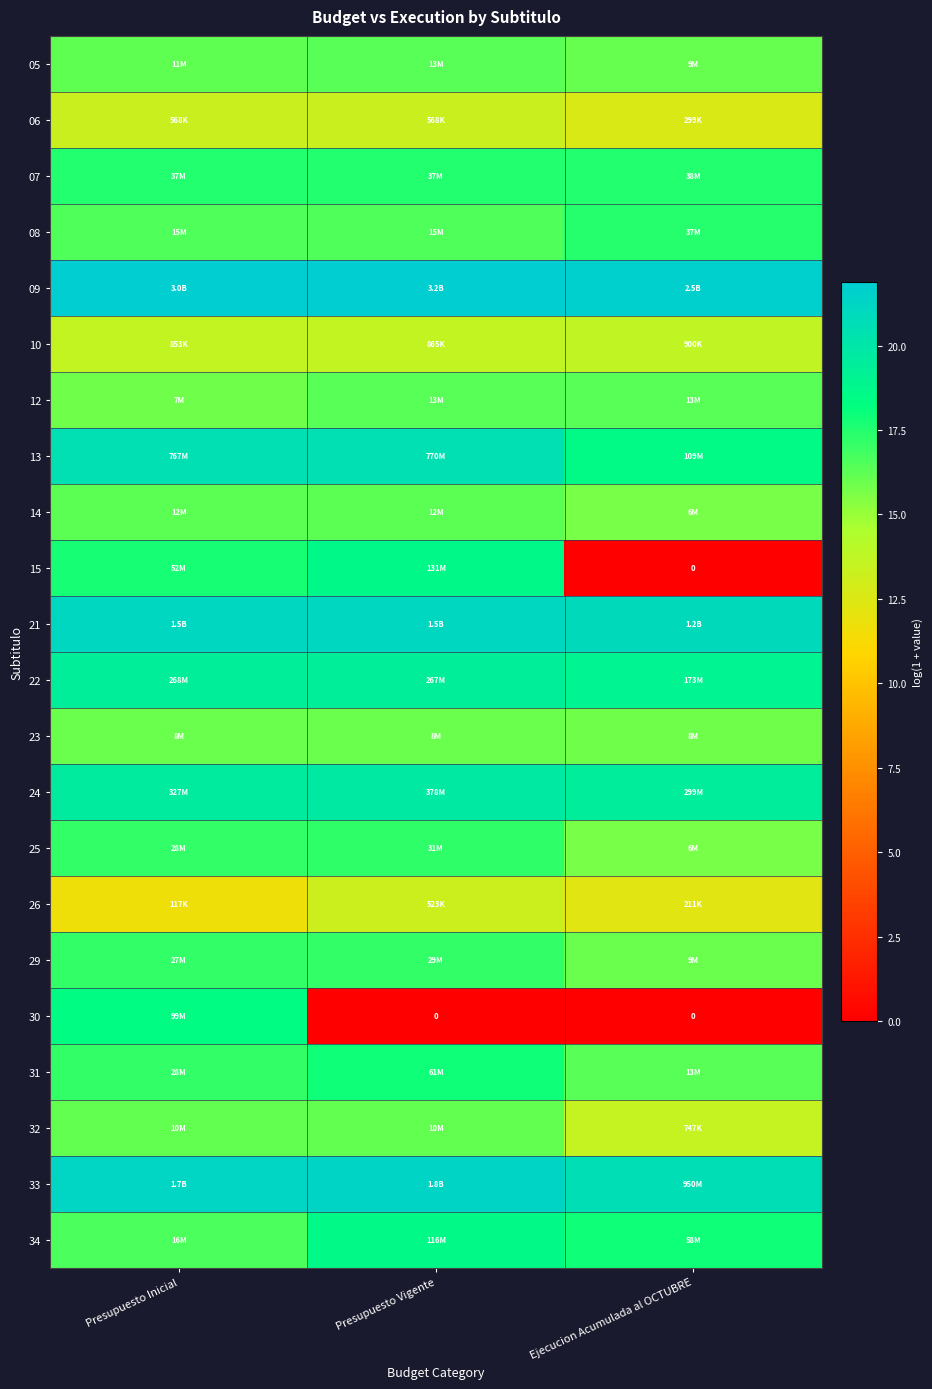

How many values in the 32 series are below 16?

1